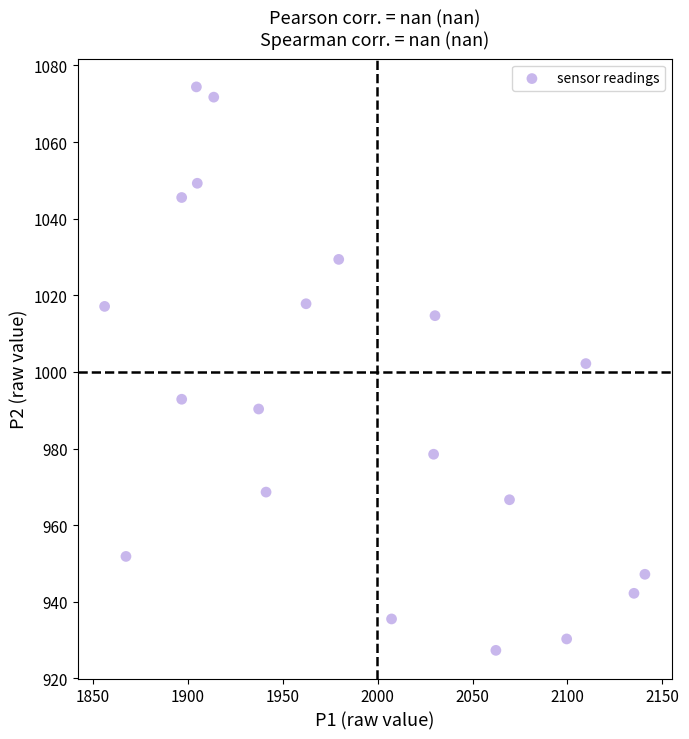

What Y value in the scatter plot is closest to 1000?

1002.2